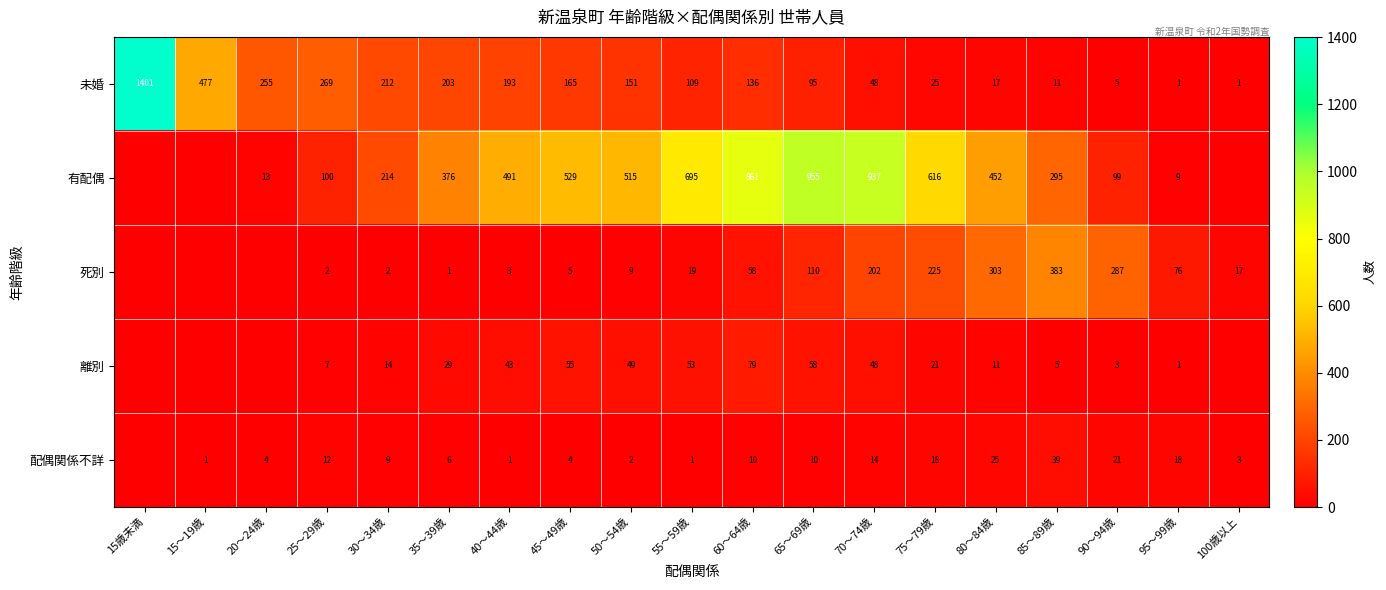

The value of 有配偶 at 75～79歳 is 616. True or false?

True